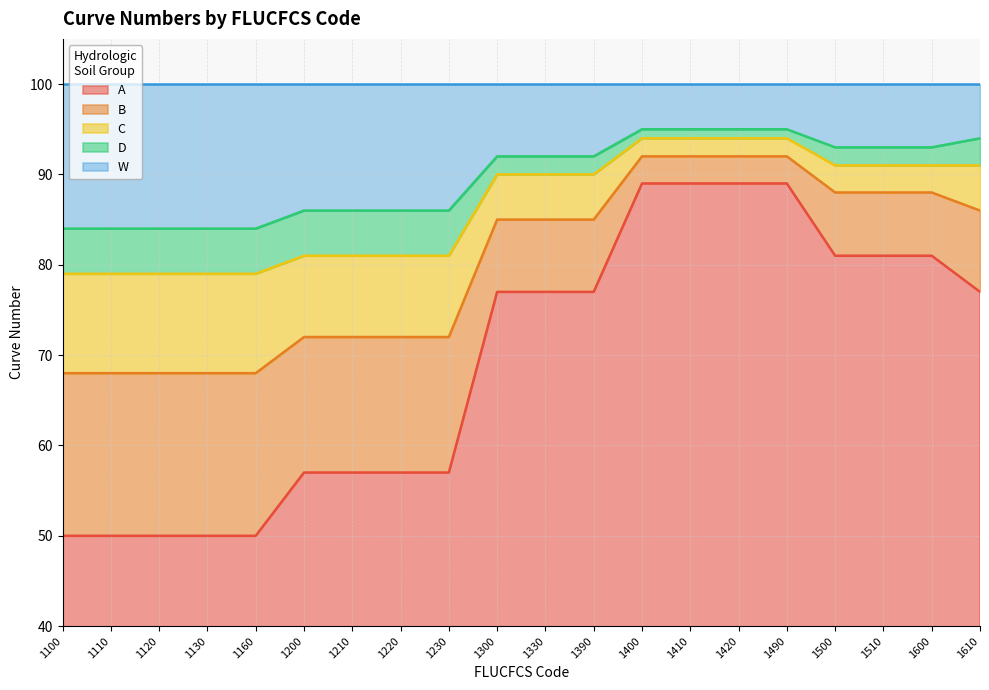

Count the number of categories in the chart.

20